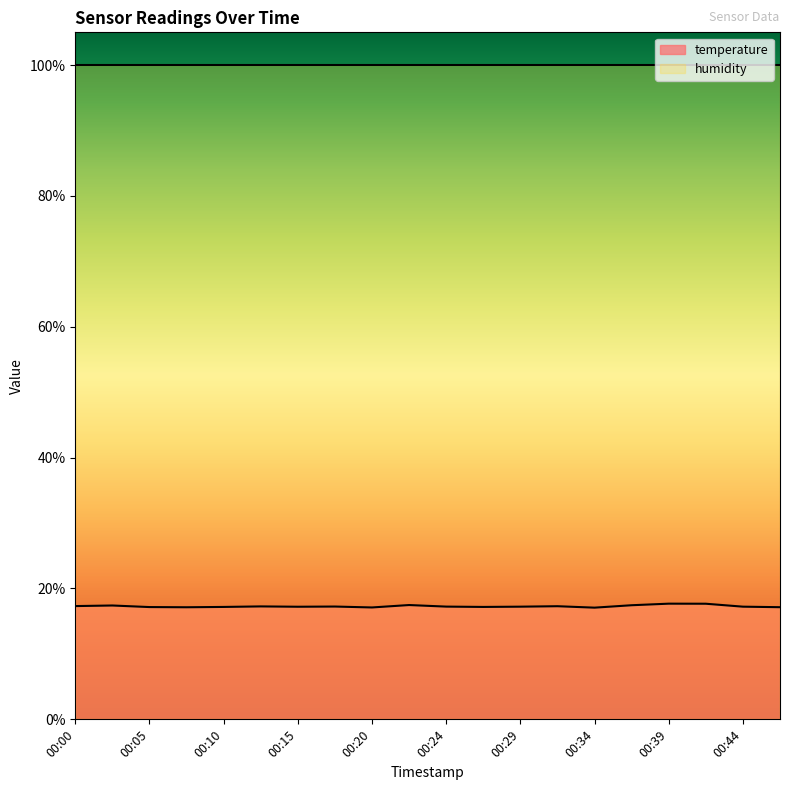

Reading right to left, extract all data points from this chart.

00:46=17.1	00:44=17.2	00:41=17.7	00:39=17.7	00:37=17.4	00:34=17.1	00:32=17.3	00:29=17.2	00:27=17.2	00:24=17.2	00:22=17.5	00:20=17.1	00:17=17.2	00:15=17.2	00:12=17.3	00:10=17.2	00:07=17.1	00:05=17.2	00:02=17.4	00:00=17.3